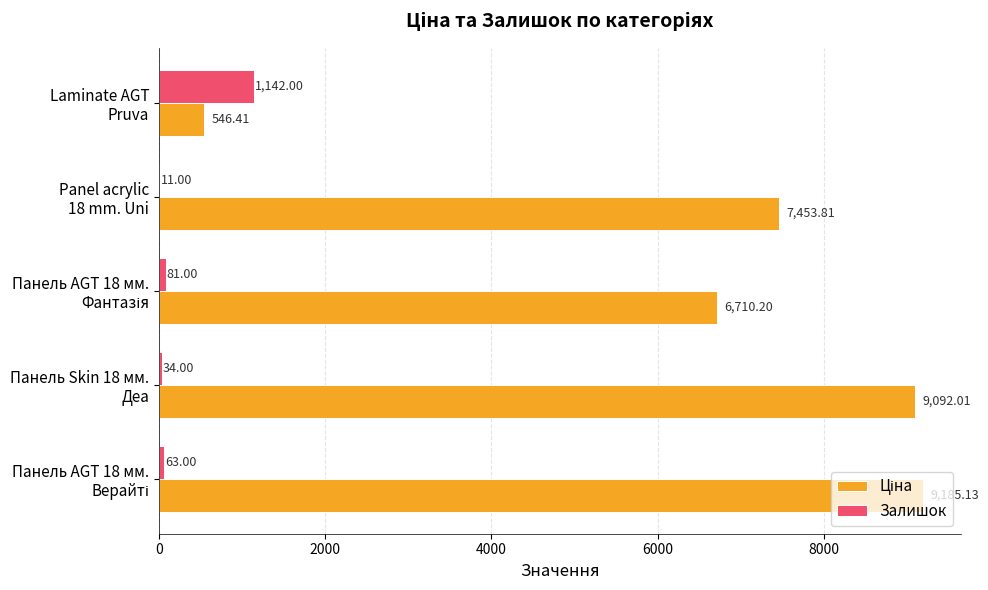

What is the sum of all Залишок values?

1331.0